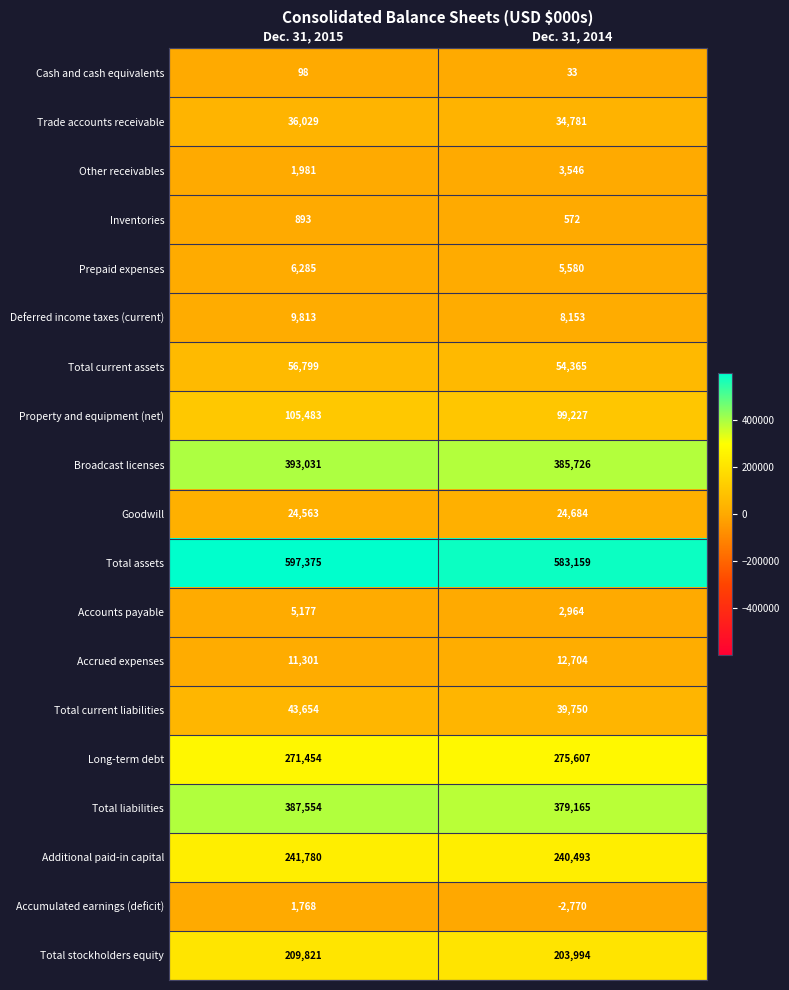

Is it true that Accumulated earnings (deficit) equals -2770 at Dec. 31, 2014?

True